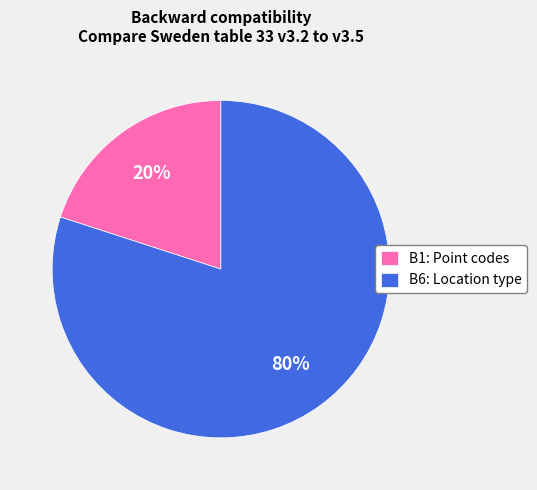

What is the largest slice in the pie chart?

B6: Location type